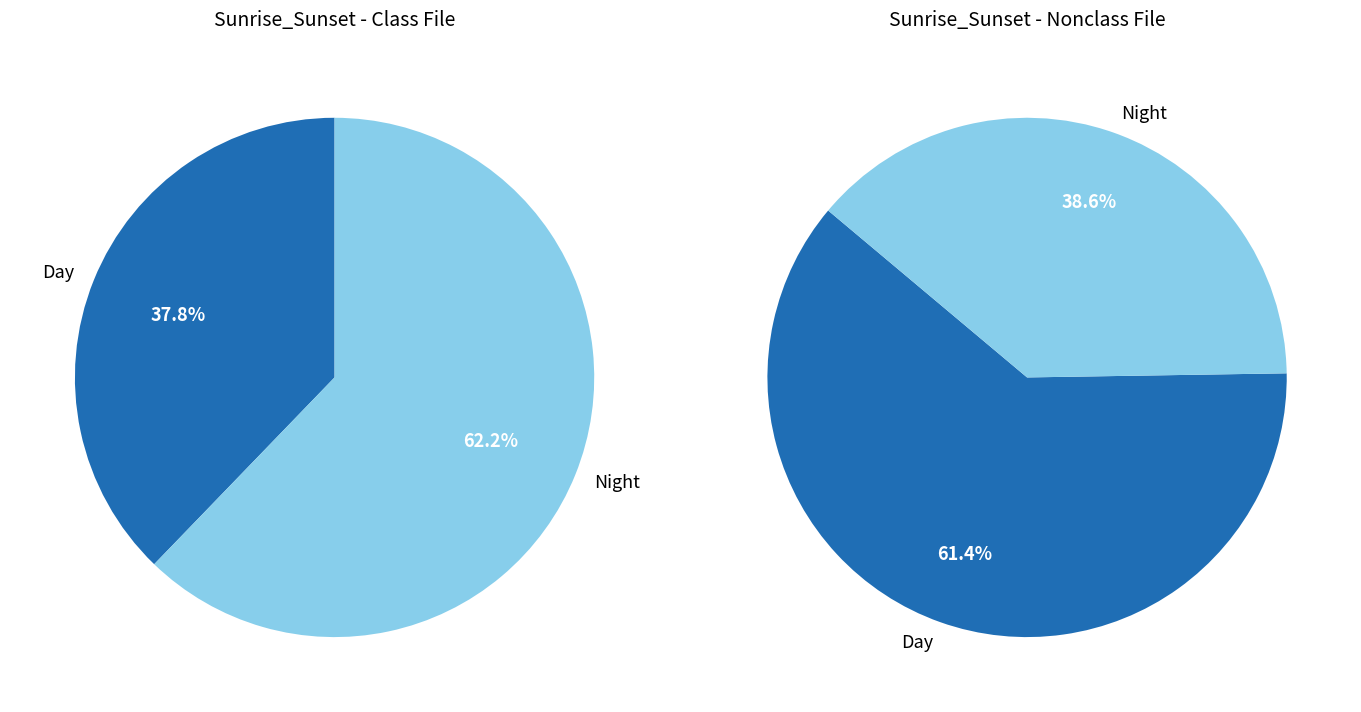

Which series has the largest range (max minus min)?

Class File